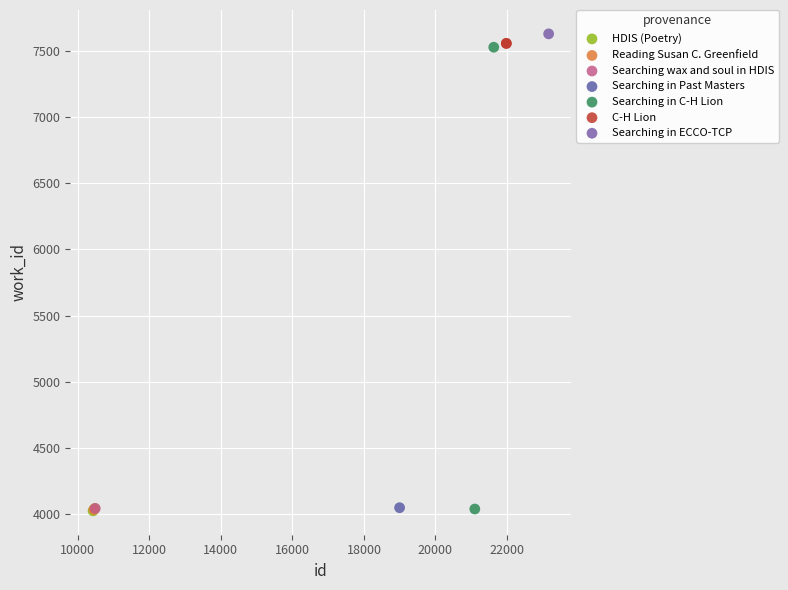

What are all the series names shown in the legend?

HDIS (Poetry), Reading Susan C. Greenfield, Searching wax and soul in HDIS, Searching in Past Masters, Searching in C-H Lion, C-H Lion, Searching in ECCO-TCP